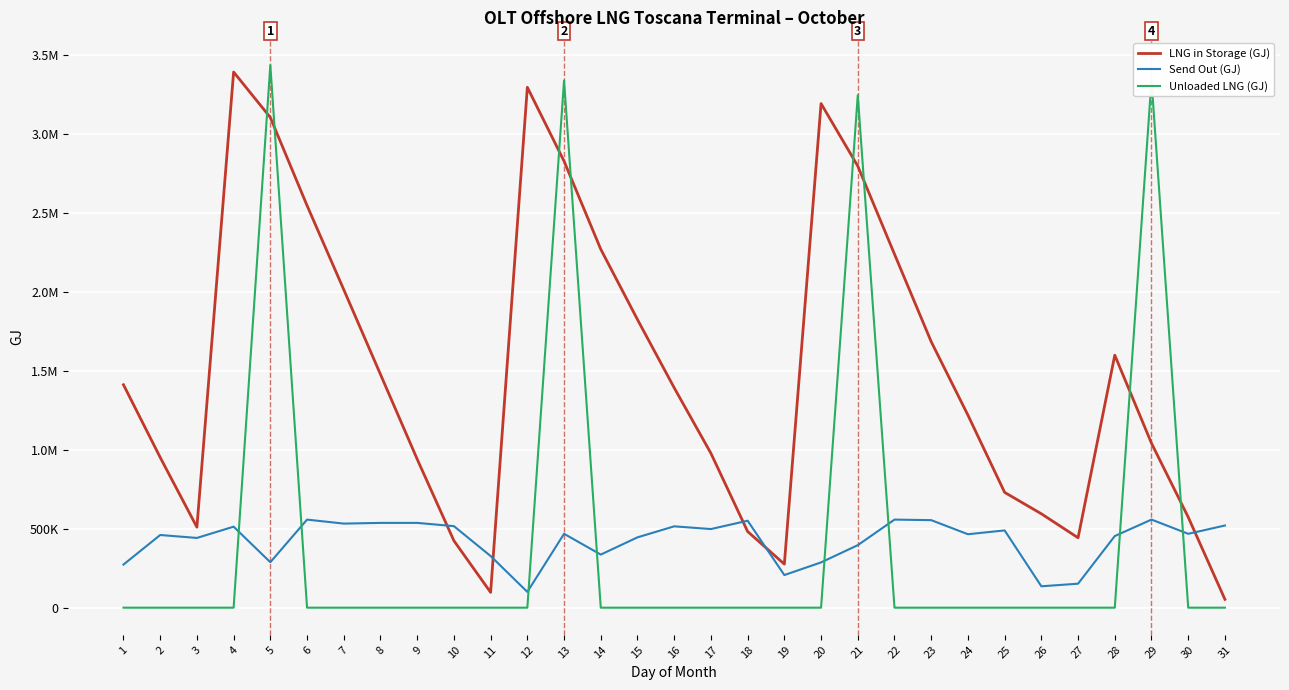

What are all the series names shown in the legend?

LNG in Storage (GJ), Send Out (GJ), Unloaded LNG (GJ)